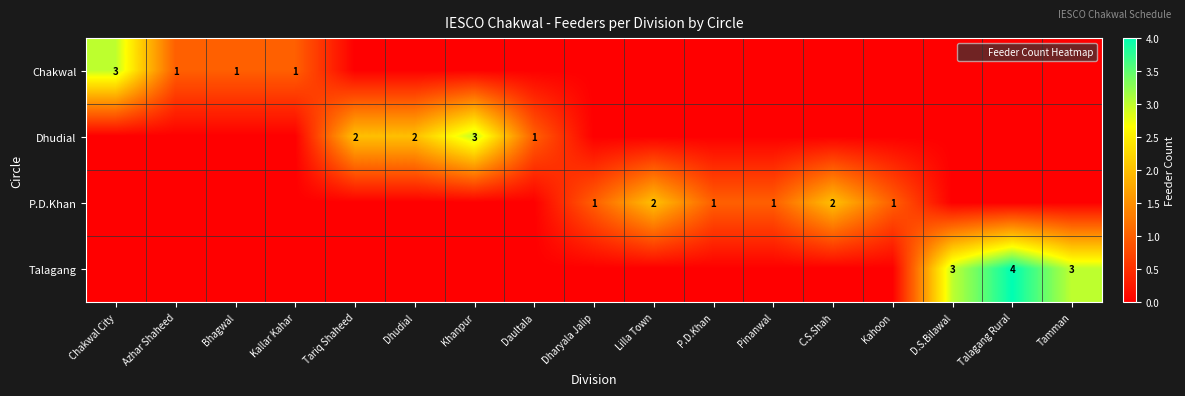

Which label corresponds to the largest value in the chart?

Talagang Rural